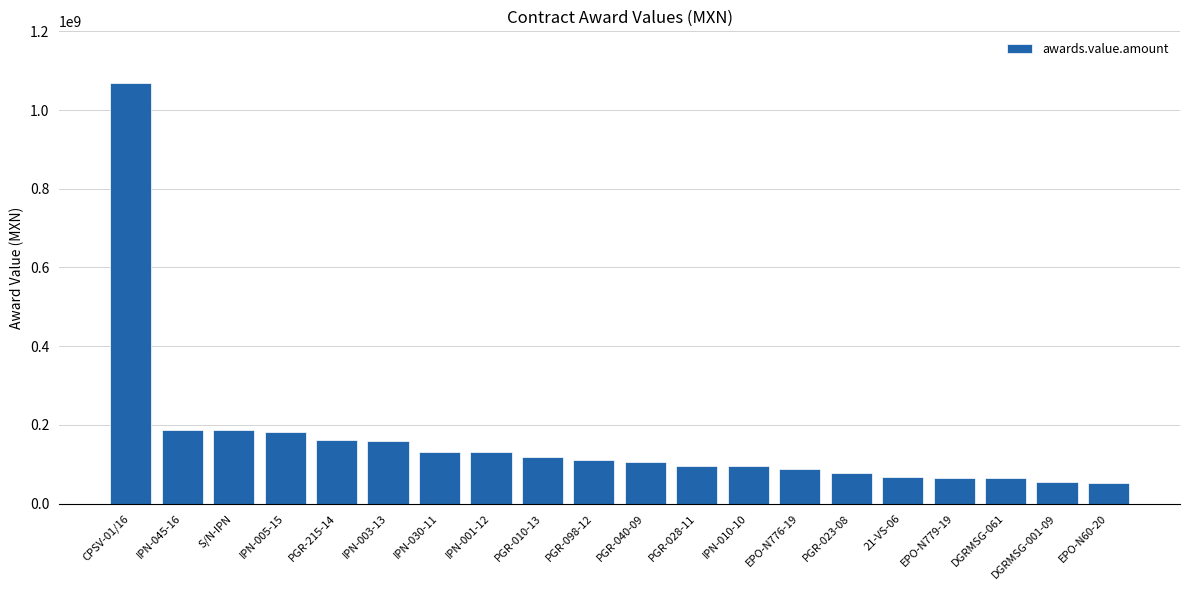

What is the minimum value shown in the chart?

52552262